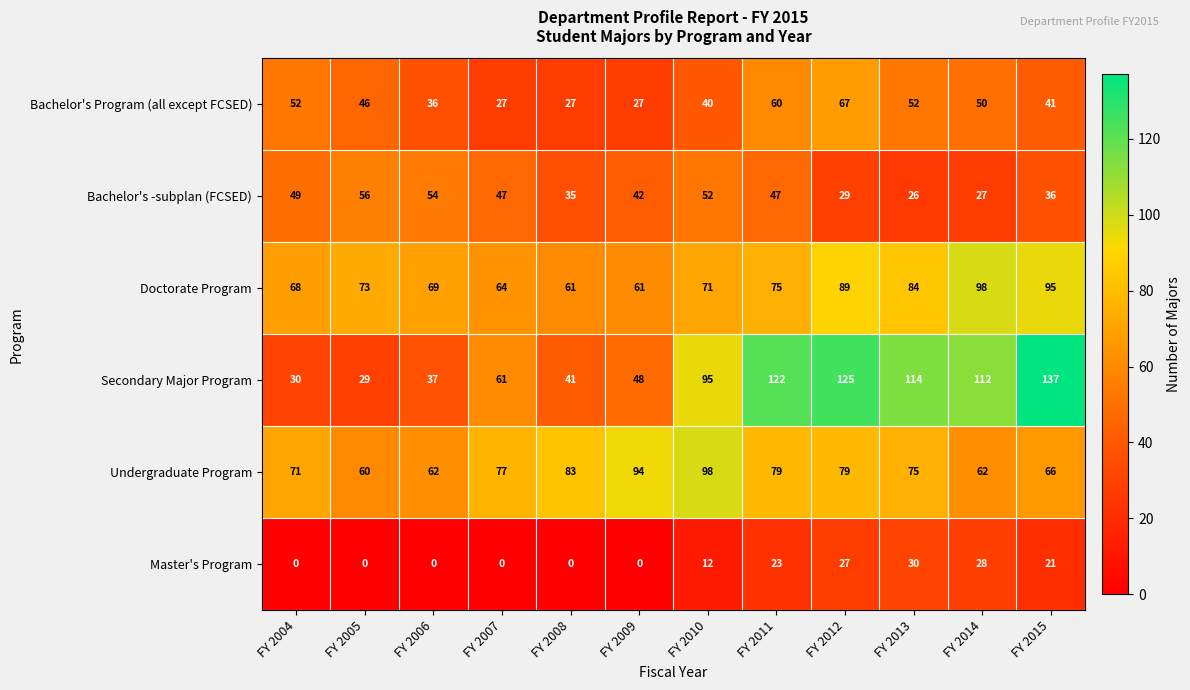

Between FY 2004 and FY 2012, which series saw the biggest shift?

Secondary Major Program